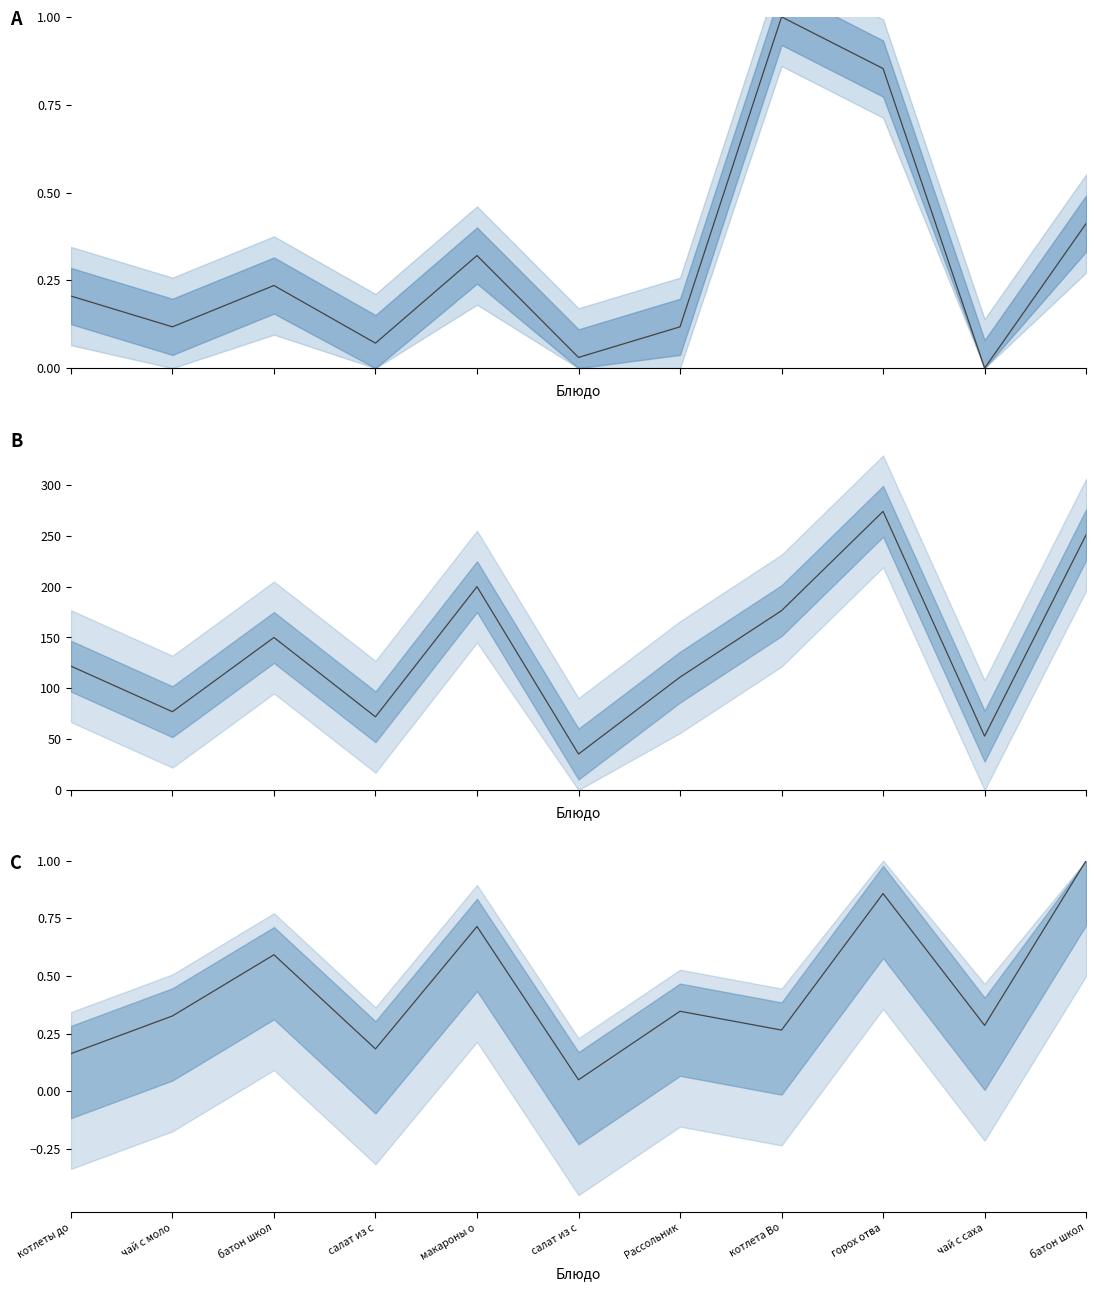

Reading right to left, list all the values displayed in this chart.

Белки: батон школ=0.4	чай с саха=0.0	горох отва=0.9	котлета Во=1.0	Рассольник=0.1	салат из с=0.0	макароны о=0.3	салат из с=0.1	батон школ=0.2	чай с моло=0.1	котлеты до=0.2
Калорийность: батон школ=251.0	чай с саха=53.0	горох отва=274.0	котлета Во=176.4	Рассольник=111.0	салат из с=35.4	макароны о=200.0	салат из с=72.0	батон школ=150.0	чай с моло=77.0	котлеты до=121.8
Углеводы: батон школ=1.0	чай с саха=0.3	горох отва=0.9	котлета Во=0.3	Рассольник=0.3	салат из с=0.0	макароны о=0.7	салат из с=0.2	батон школ=0.6	чай с моло=0.3	котлеты до=0.2